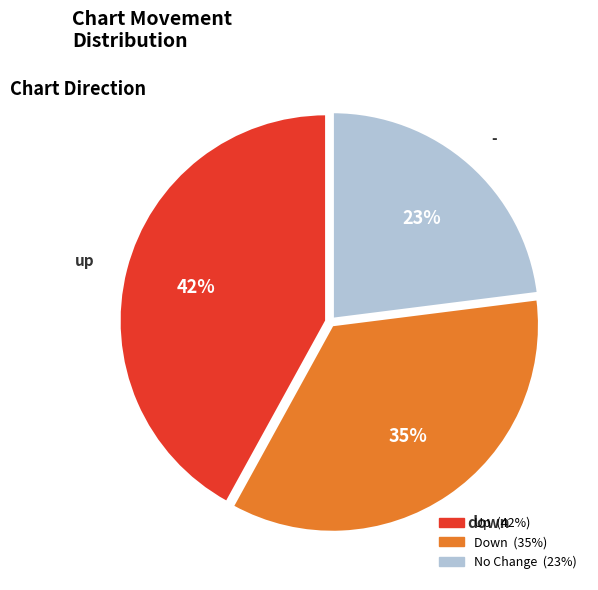

To the nearest percent, what is the difference between the largest and smallest slice percentages?

19%